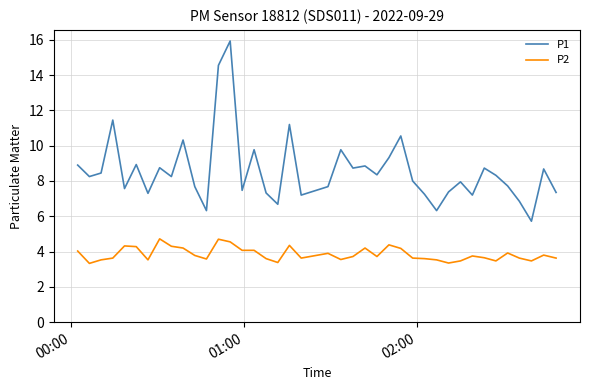

True or false: P1 and P2 intersect in this chart.

False